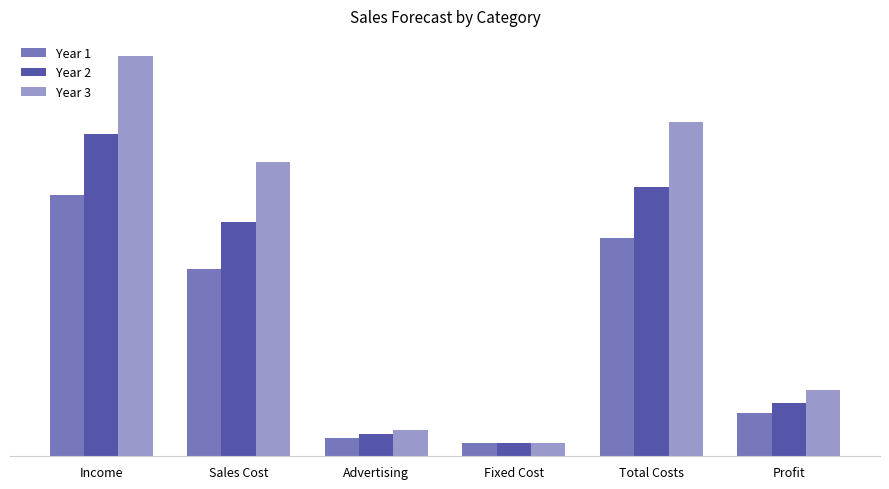

Is the value of Year 3 at Total Costs greater than the value of Year 1 at Sales Cost?

Yes